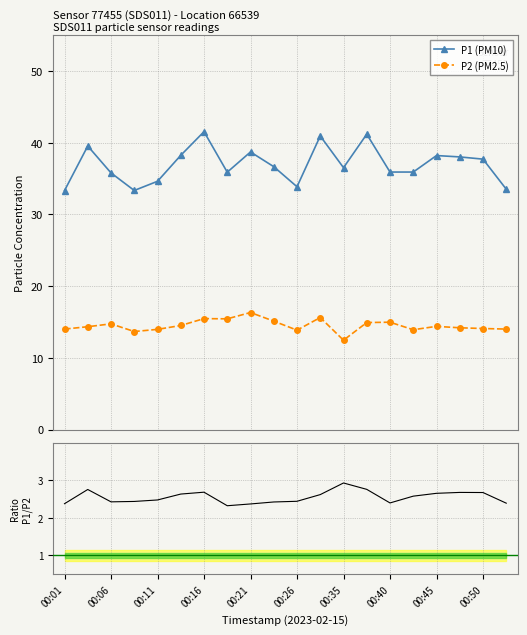

True or false: P2 (PM2.5) and P1 (PM10) intersect in this chart.

False